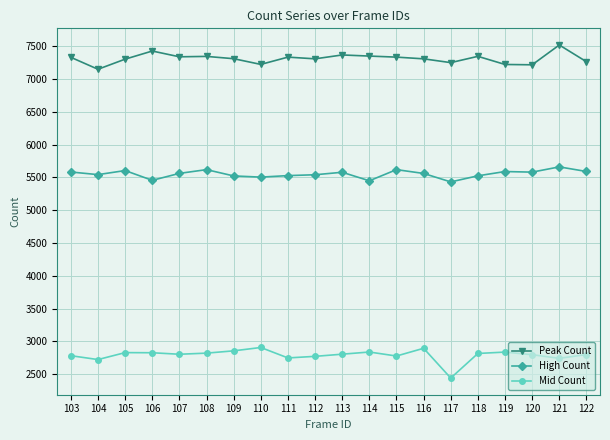

Count the number of categories in the chart.

20